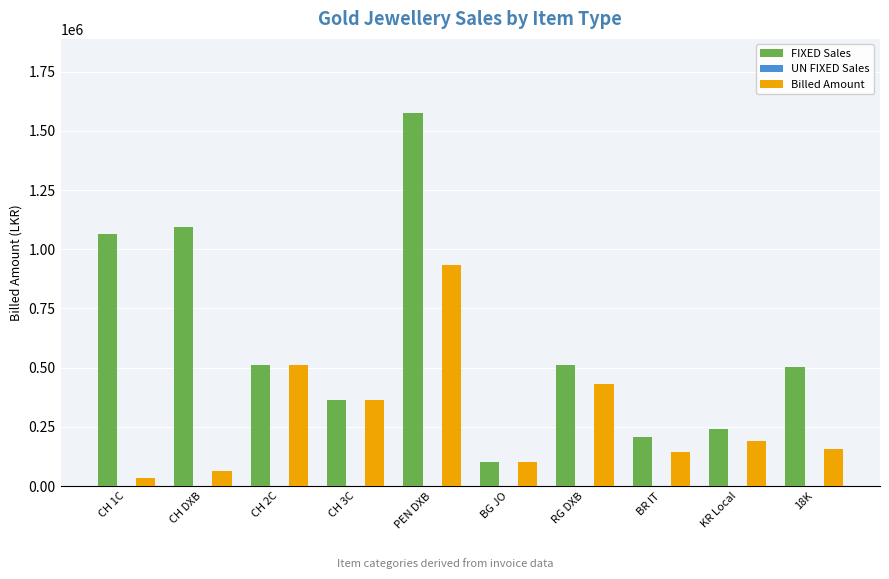

Are the bars grouped side by side (vs. stacked)?

Yes